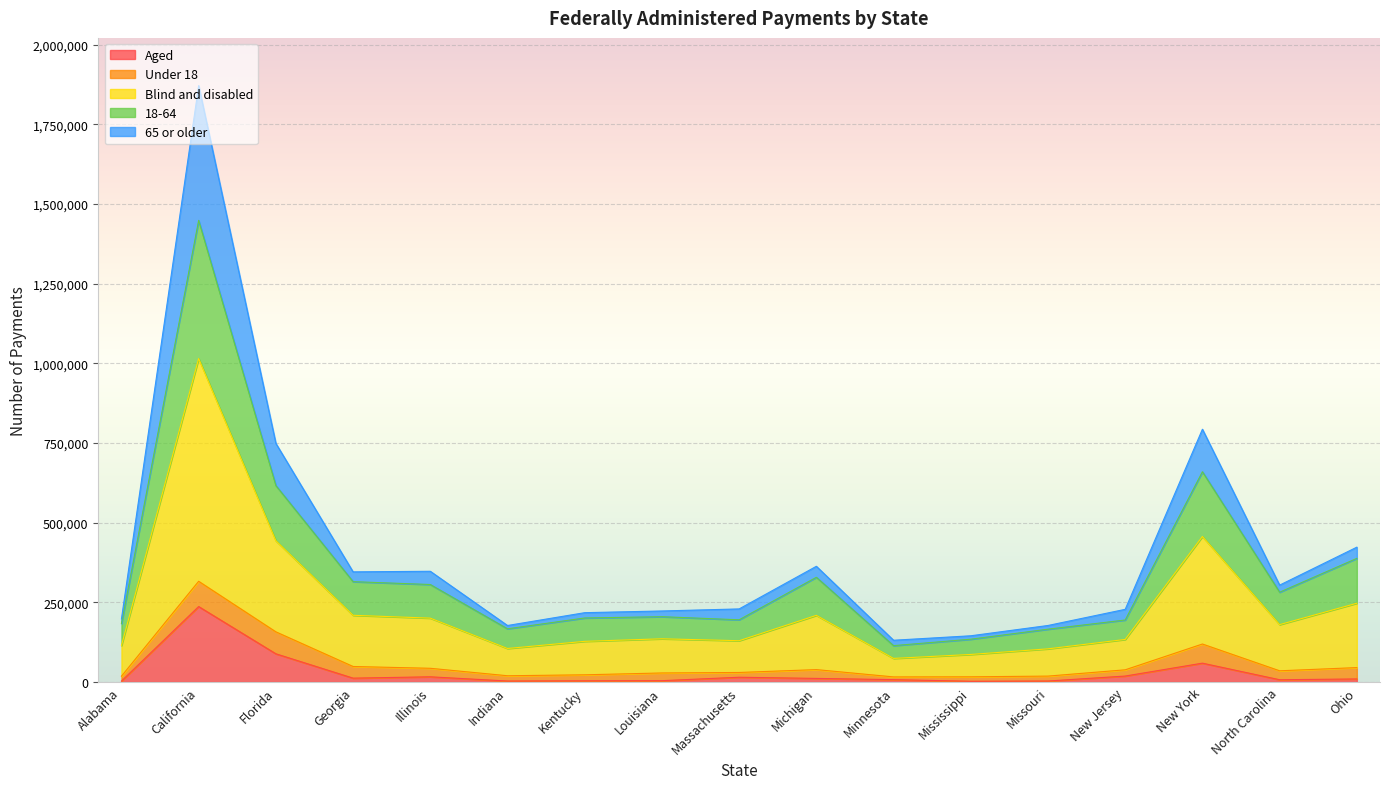

The value of Blind and disabled at New York is 235166. True or false?

False